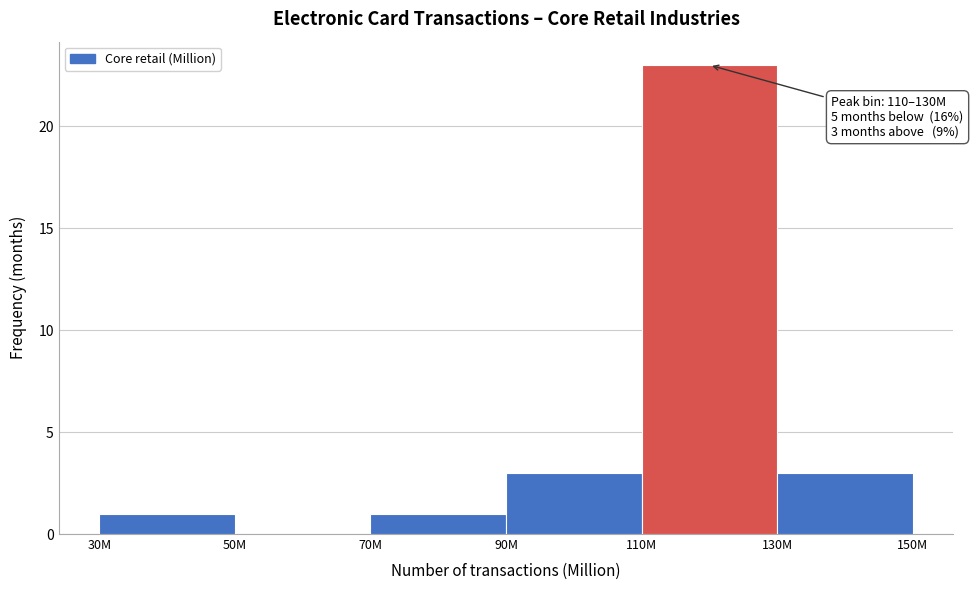

Reading left to right, list all the values displayed in this chart.

30M=1	50M=0	70M=1	90M=3	110M=23	130M=3